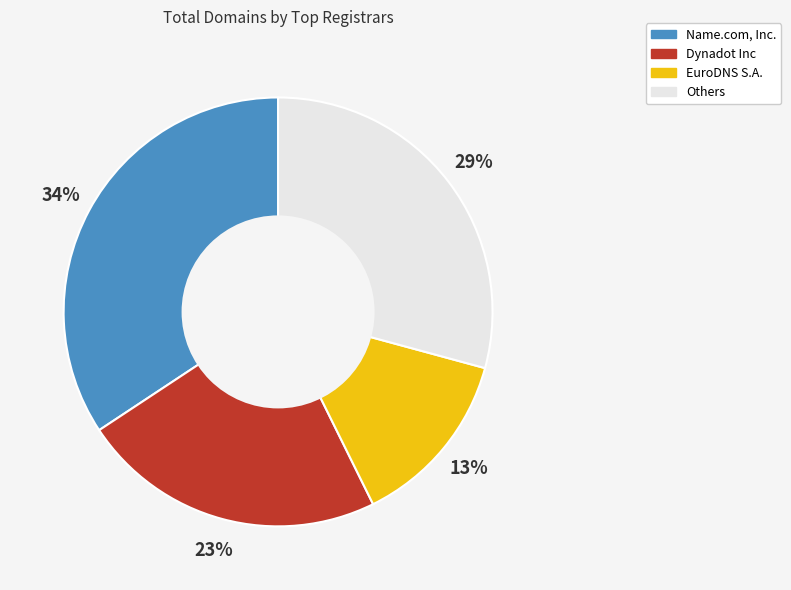

To the nearest percent, what is the difference between the largest and smallest slice percentages?

21%